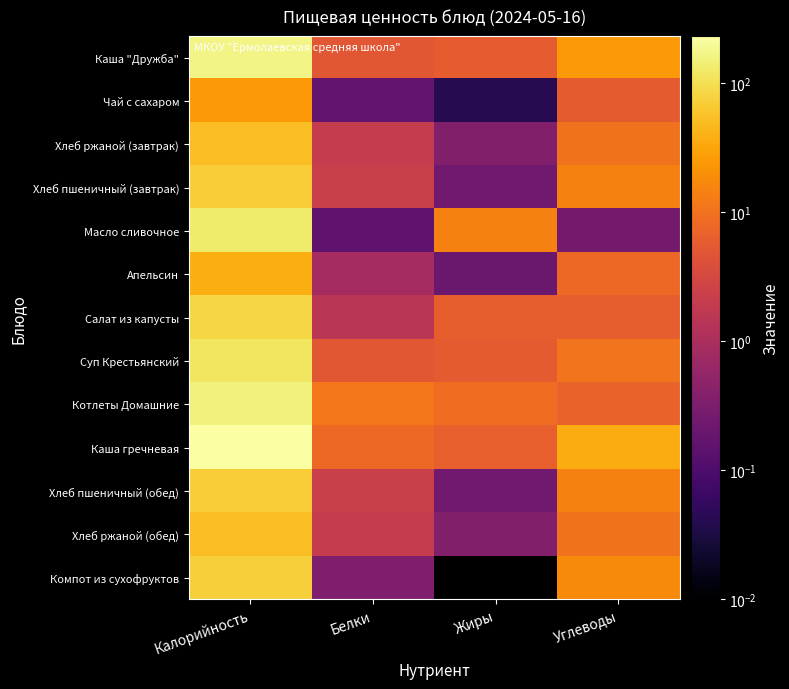

Which label corresponds to the smallest value in the chart?

Жиры